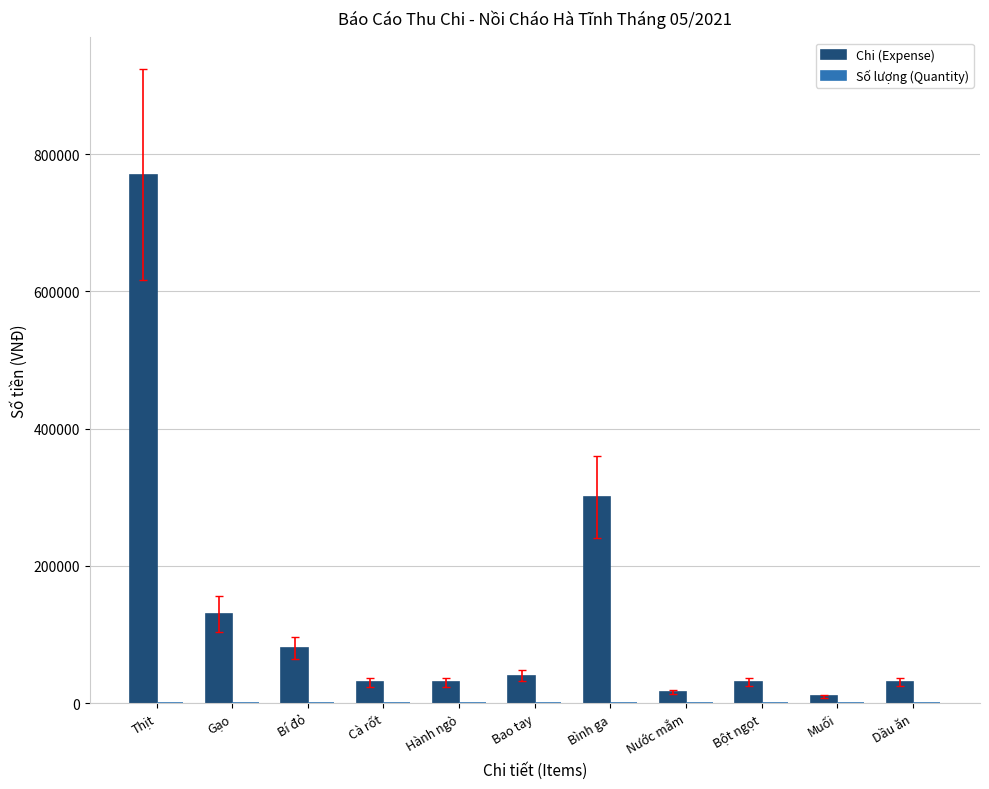

Which series has the largest total across all categories?

Chi (Expense)